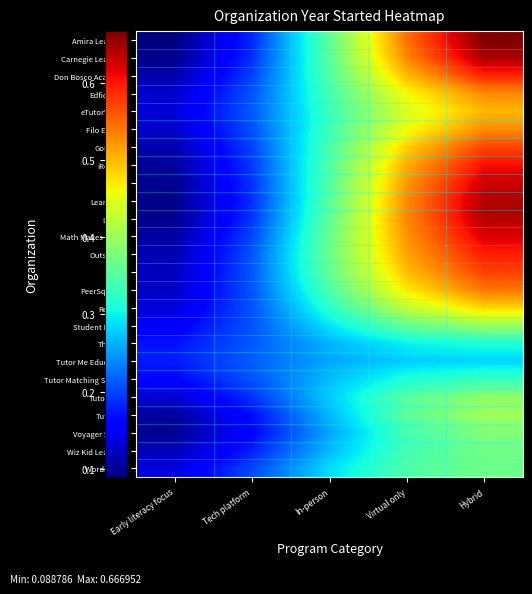

Reading right to left, what are all the values shown in this chart?

Amira Learning: Hybrid=0.7	Virtual only=0.5	In-person=0.4	Tech platform=0.2	Early literacy focus=0.1
Carnegie Learning: Hybrid=0.6	Virtual only=0.5	In-person=0.4	Tech platform=0.2	Early literacy focus=0.1
Don Bosco Academy: Hybrid=0.6	Virtual only=0.5	In-person=0.3	Tech platform=0.2	Early literacy focus=0.1
Edficiency: Hybrid=0.5	Virtual only=0.5	In-person=0.3	Tech platform=0.2	Early literacy focus=0.1
eTutorWorld: Hybrid=0.5	Virtual only=0.4	In-person=0.3	Tech platform=0.2	Early literacy focus=0.1
Filo Edtech: Hybrid=0.5	Virtual only=0.5	In-person=0.3	Tech platform=0.2	Early literacy focus=0.1
GoBoard: Hybrid=0.6	Virtual only=0.5	In-person=0.3	Tech platform=0.2	Early literacy focus=0.1
iReadify: Hybrid=0.6	Virtual only=0.5	In-person=0.3	Tech platform=0.2	Early literacy focus=0.1
Knack: Hybrid=0.6	Virtual only=0.5	In-person=0.3	Tech platform=0.2	Early literacy focus=0.1
Learnfully: Hybrid=0.6	Virtual only=0.5	In-person=0.4	Tech platform=0.2	Early literacy focus=0.1
Littera: Hybrid=0.6	Virtual only=0.5	In-person=0.4	Tech platform=0.2	Early literacy focus=0.1
Math Makes Sense: Hybrid=0.6	Virtual only=0.5	In-person=0.4	Tech platform=0.2	Early literacy focus=0.1
Outschool: Hybrid=0.6	Virtual only=0.5	In-person=0.4	Tech platform=0.2	Early literacy focus=0.1
Pearl: Hybrid=0.6	Virtual only=0.5	In-person=0.4	Tech platform=0.2	Early literacy focus=0.1
PeerSquared: Hybrid=0.5	Virtual only=0.5	In-person=0.3	Tech platform=0.2	Early literacy focus=0.1
Remind: Hybrid=0.5	Virtual only=0.4	In-person=0.3	Tech platform=0.2	Early literacy focus=0.1
Student Power: Hybrid=0.4	Virtual only=0.4	In-person=0.3	Tech platform=0.2	Early literacy focus=0.2
Thinkist: Hybrid=0.3	Virtual only=0.3	In-person=0.3	Tech platform=0.2	Early literacy focus=0.2
Tutor Me Education: Hybrid=0.3	Virtual only=0.3	In-person=0.3	Tech platform=0.2	Early literacy focus=0.2
Tutor Matching Service: Hybrid=0.3	Virtual only=0.3	In-person=0.3	Tech platform=0.2	Early literacy focus=0.2
Tutor.com: Hybrid=0.4	Virtual only=0.4	In-person=0.3	Tech platform=0.2	Early literacy focus=0.1
TutorMe: Hybrid=0.4	Virtual only=0.4	In-person=0.3	Tech platform=0.2	Early literacy focus=0.1
Voyager Sopris: Hybrid=0.4	Virtual only=0.3	In-person=0.3	Tech platform=0.2	Early literacy focus=0.1
Wiz Kid Learning: Hybrid=0.4	Virtual only=0.3	In-person=0.3	Tech platform=0.2	Early literacy focus=0.1
Words Liive: Hybrid=0.4	Virtual only=0.3	In-person=0.3	Tech platform=0.2	Early literacy focus=0.1